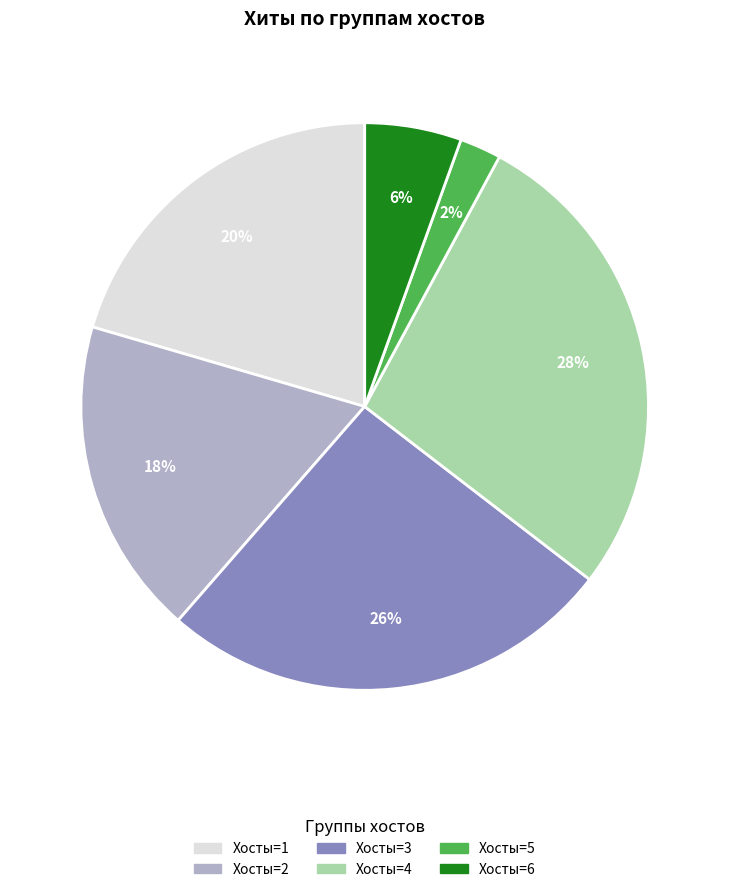

To the nearest percent, what is the average slice percentage?

17%